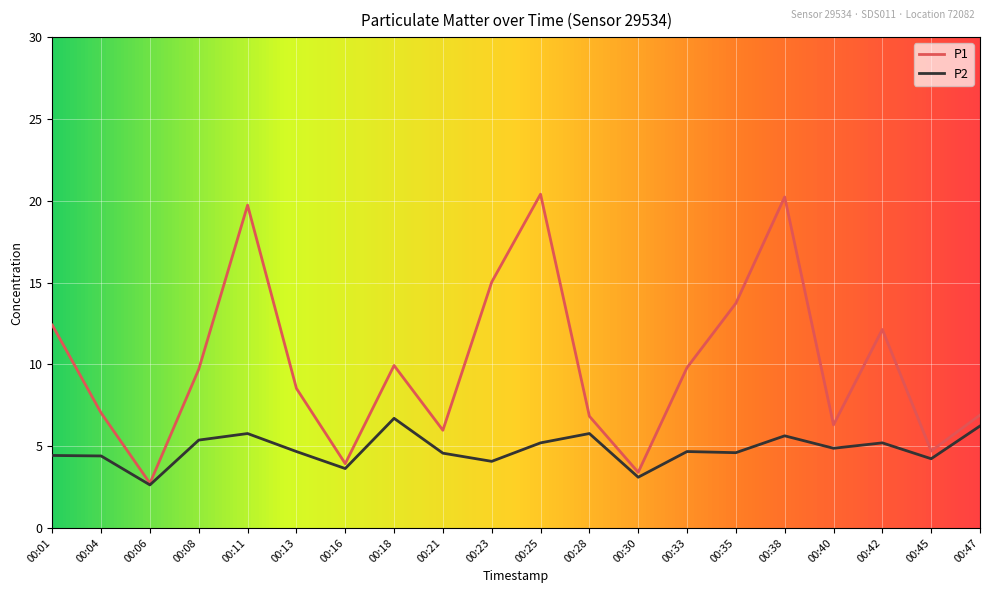

What is the total value across all series at 00:45?

8.9